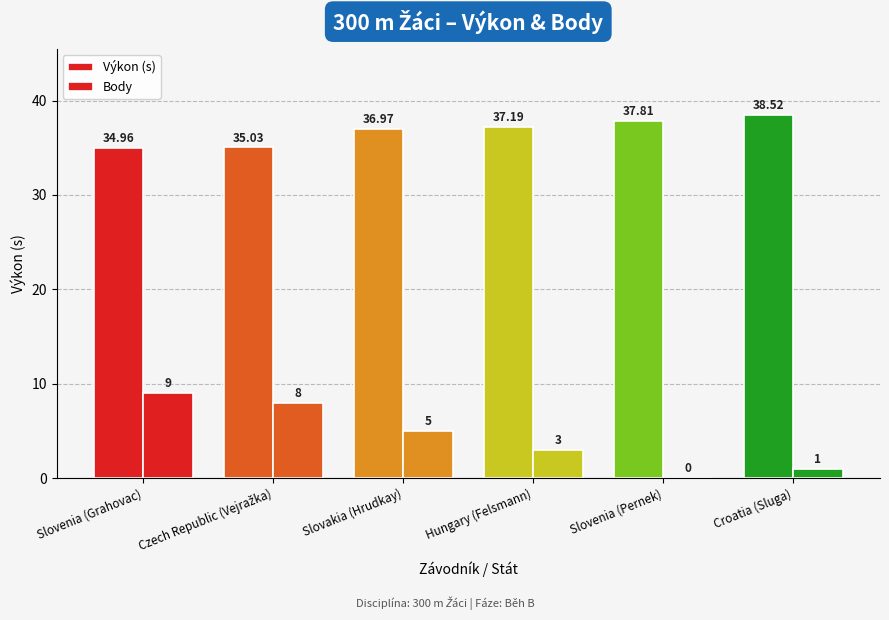

How many categories are shown in the chart?

6